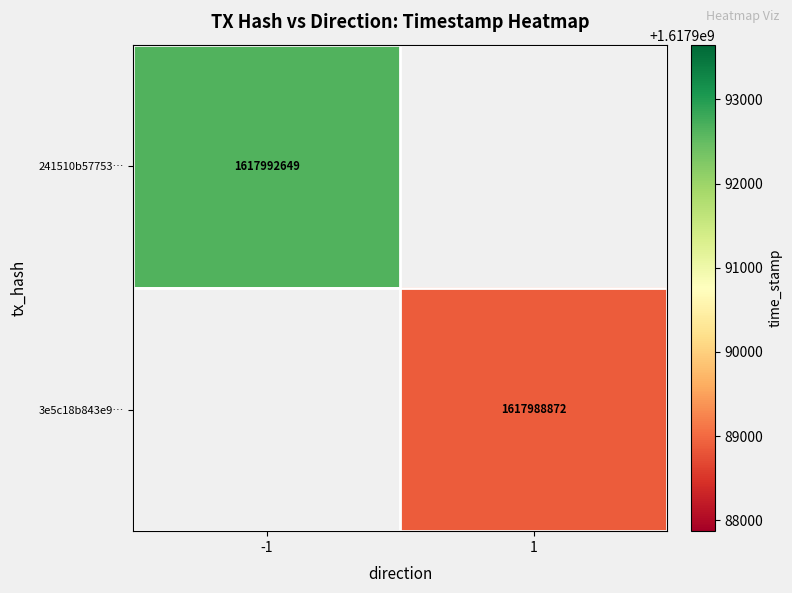

The value of 241510b57753… at -1 is 1617992649. True or false?

True